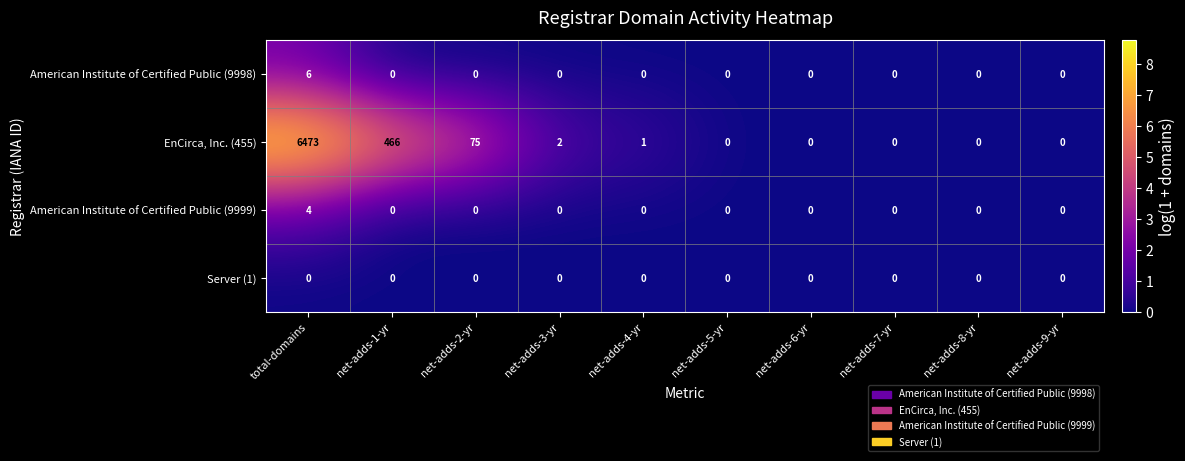

At which category does the chart reach its peak across all series?

total-domains